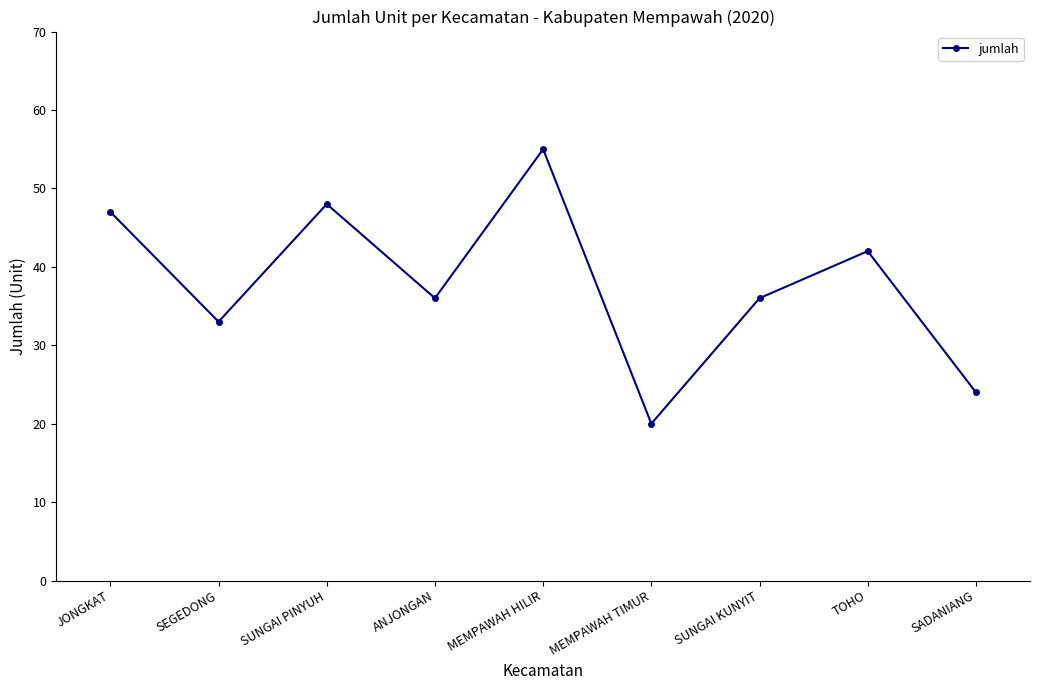

Which label corresponds to the largest value in the chart?

MEMPAWAH HILIR